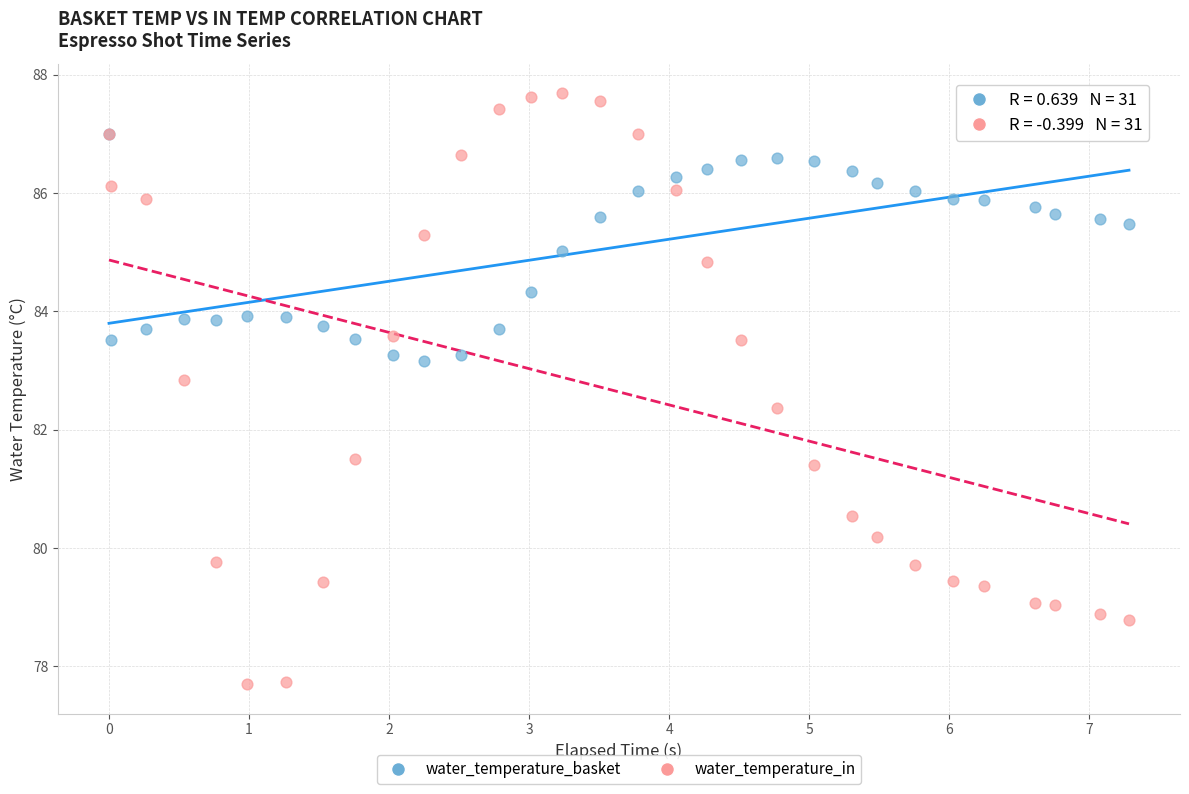

Which series has the largest Y range (max minus min)?

water_temperature_in